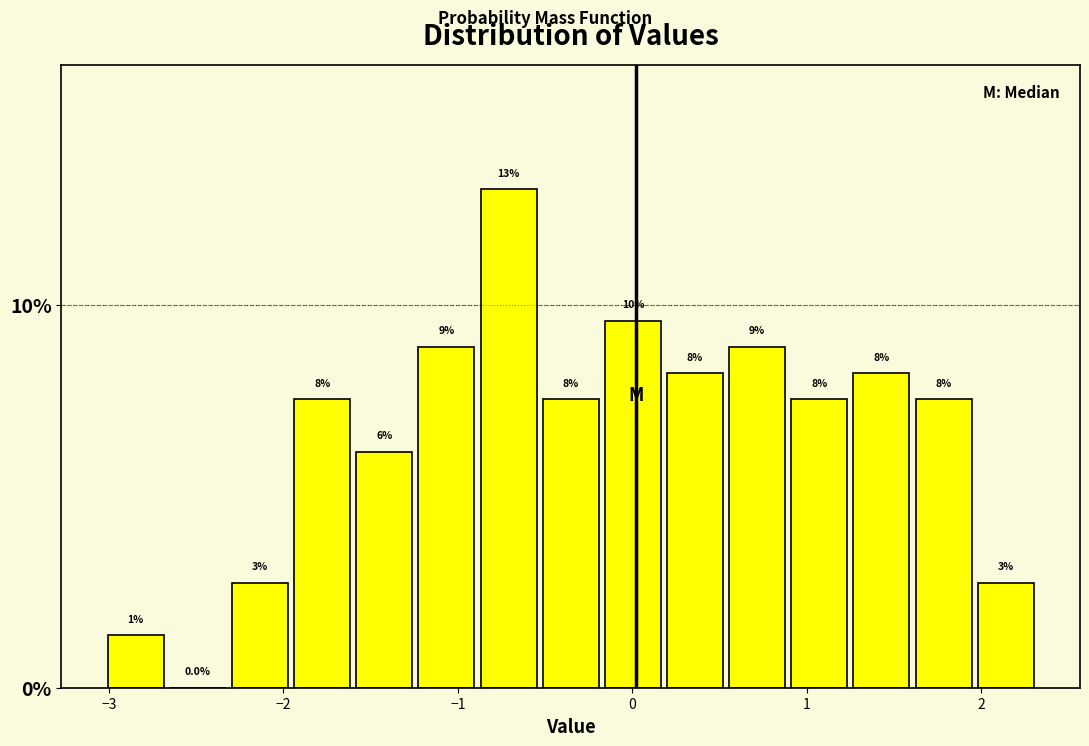

Read against the x-axis, roughly where is the centre of the tallest bar?

-0.7